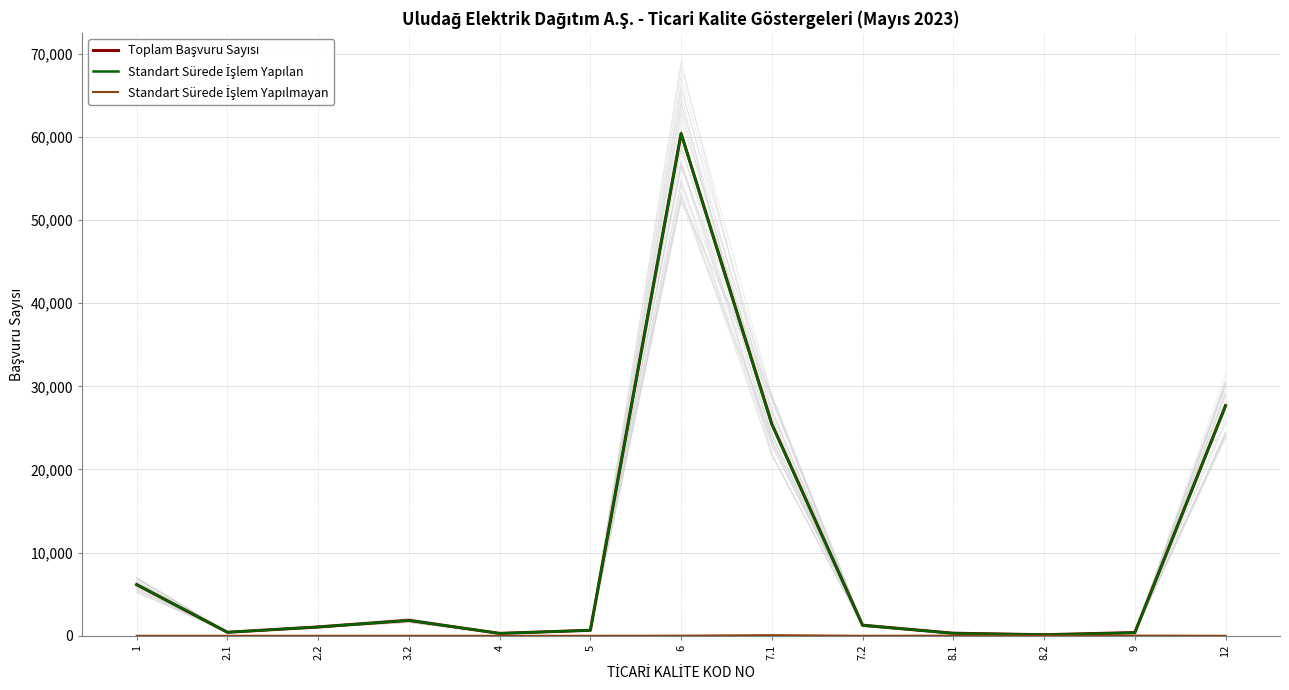

At 12, list the series in order from largest to smallest.

Toplam Başvuru Sayısı, Standart Sürede İşlem Yapılan, Standart Sürede İşlem Yapılmayan